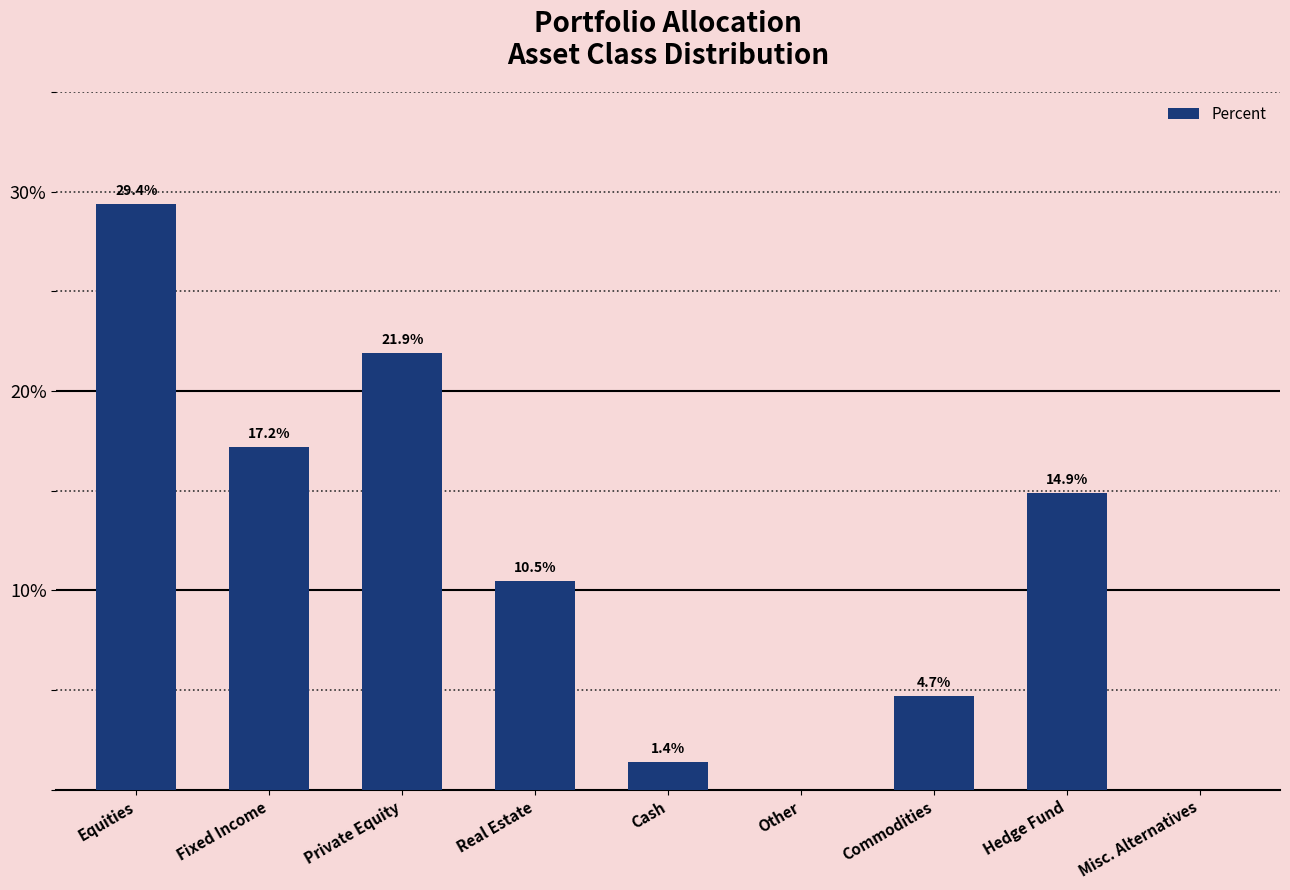

What is the ratio of the value at Commodities to the value at Cash?

3.4